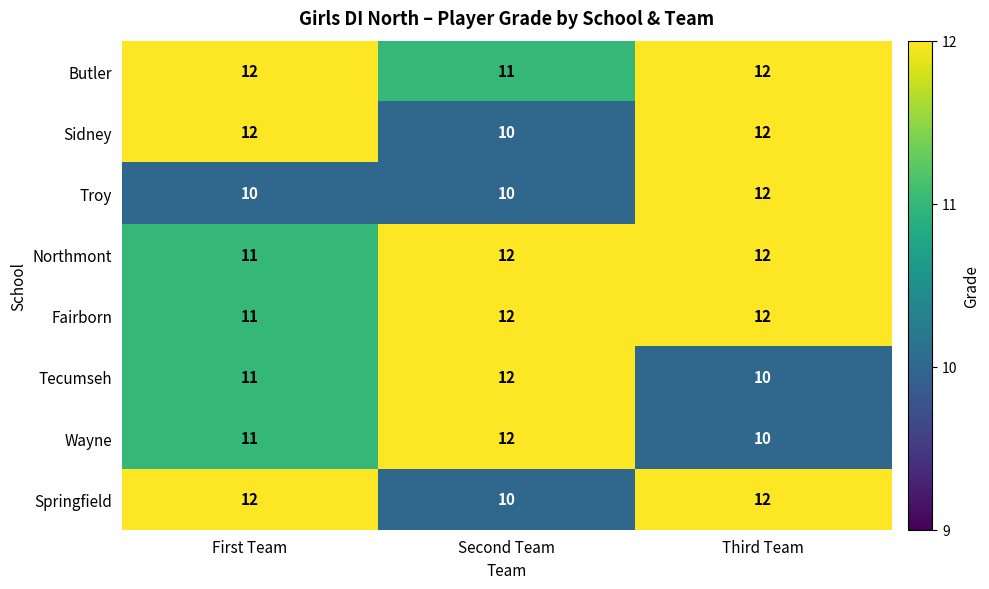

What is the maximum value shown in the chart?

12